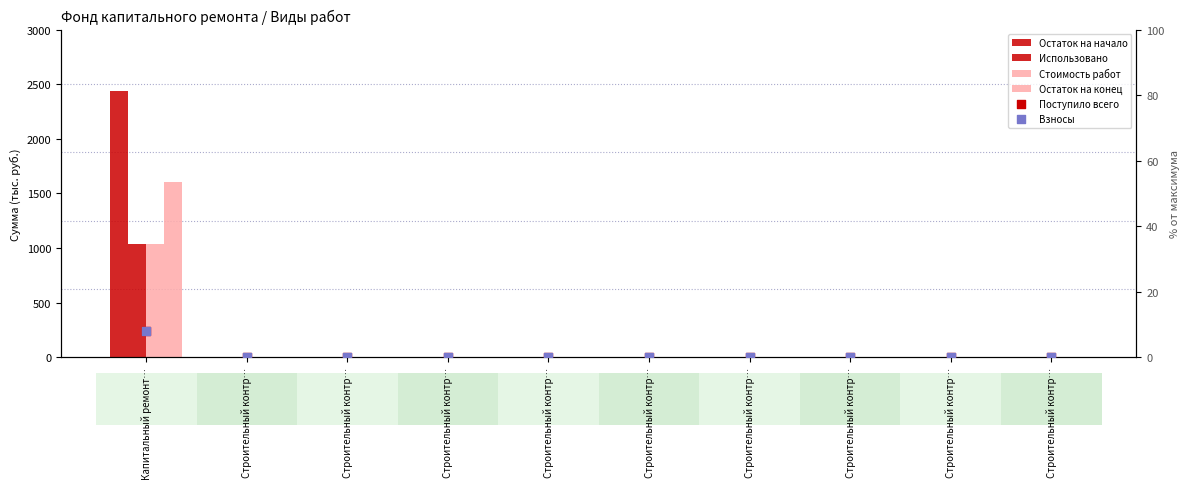

Which series has the widest spread of Y values?

Остаток на начало